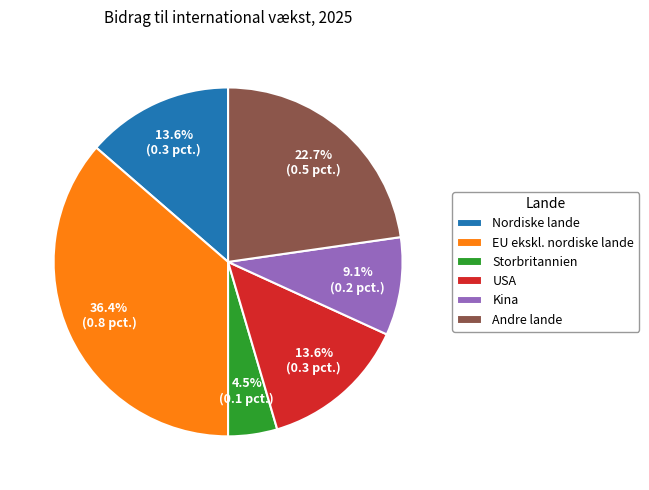

Combined, do Nordiske lande and USA account for over 50%?

No